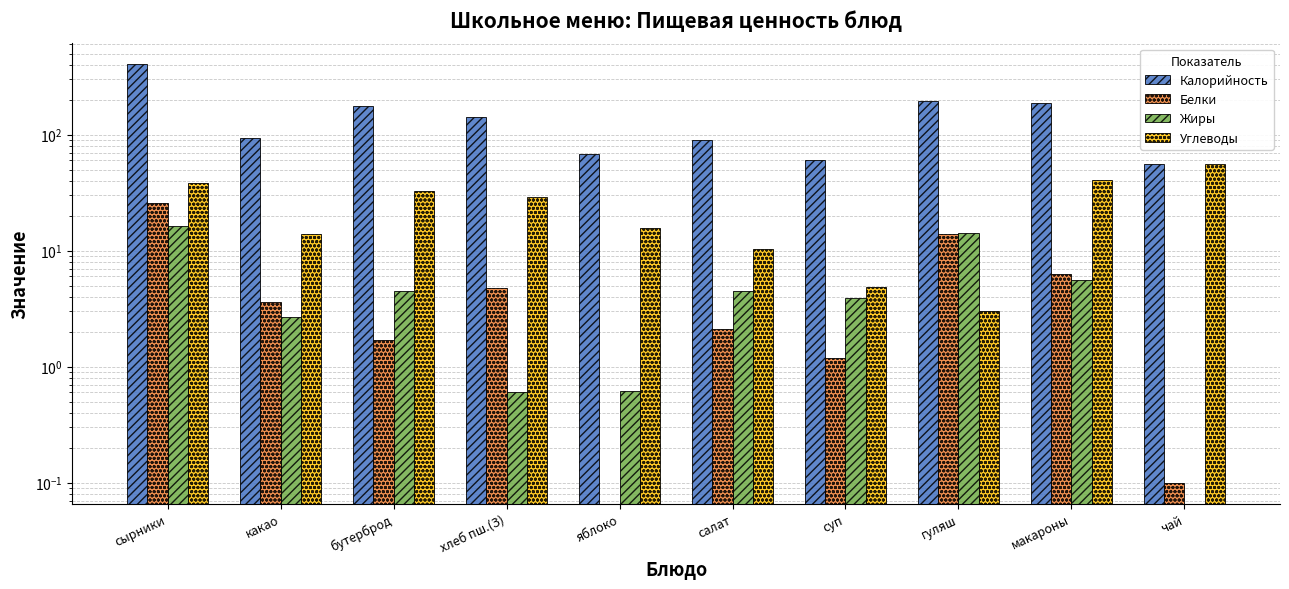

How many data points does each series have?

10